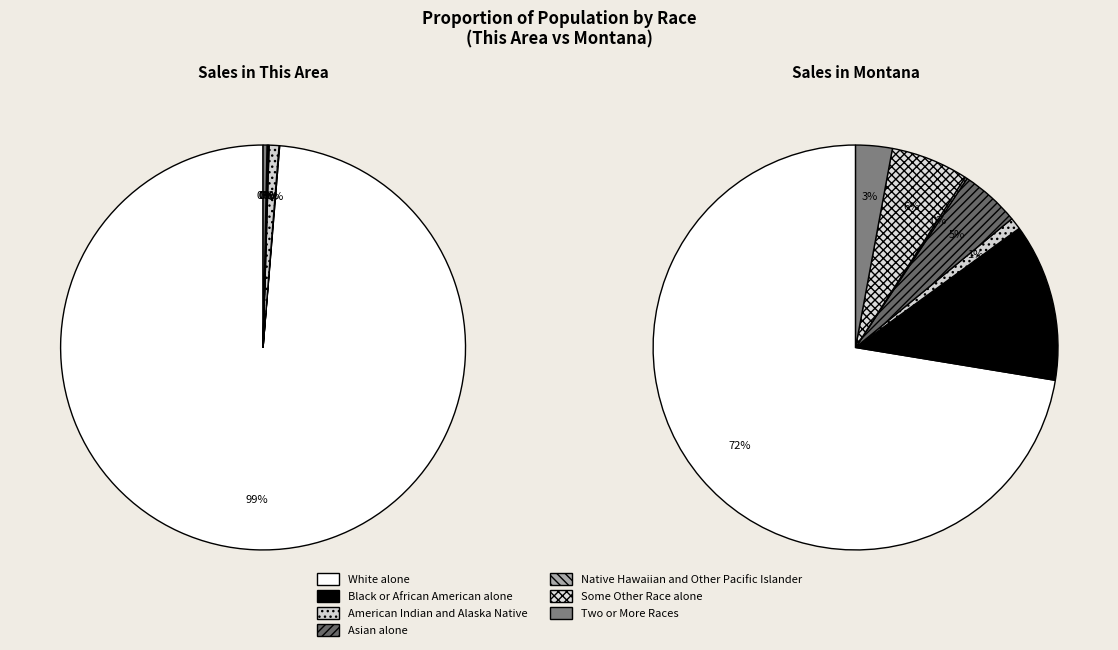

How many slices are in this pie chart?

7